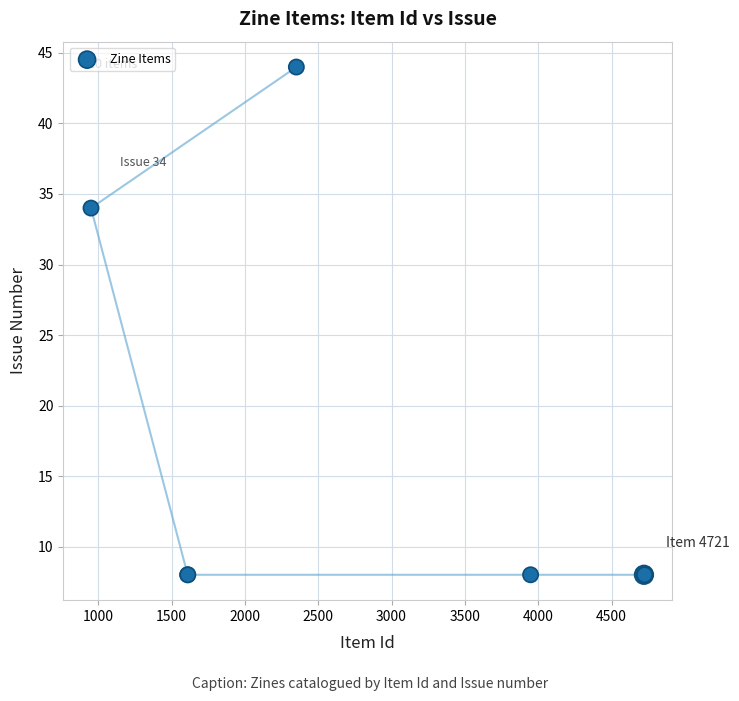

What Y value in the scatter plot is closest to 26?

34